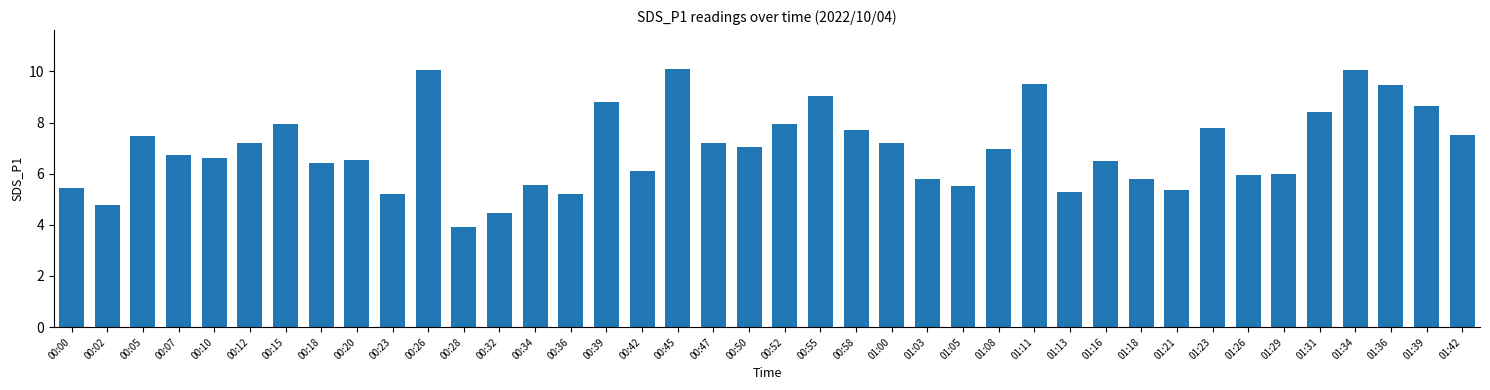

What is the average value?

7.0